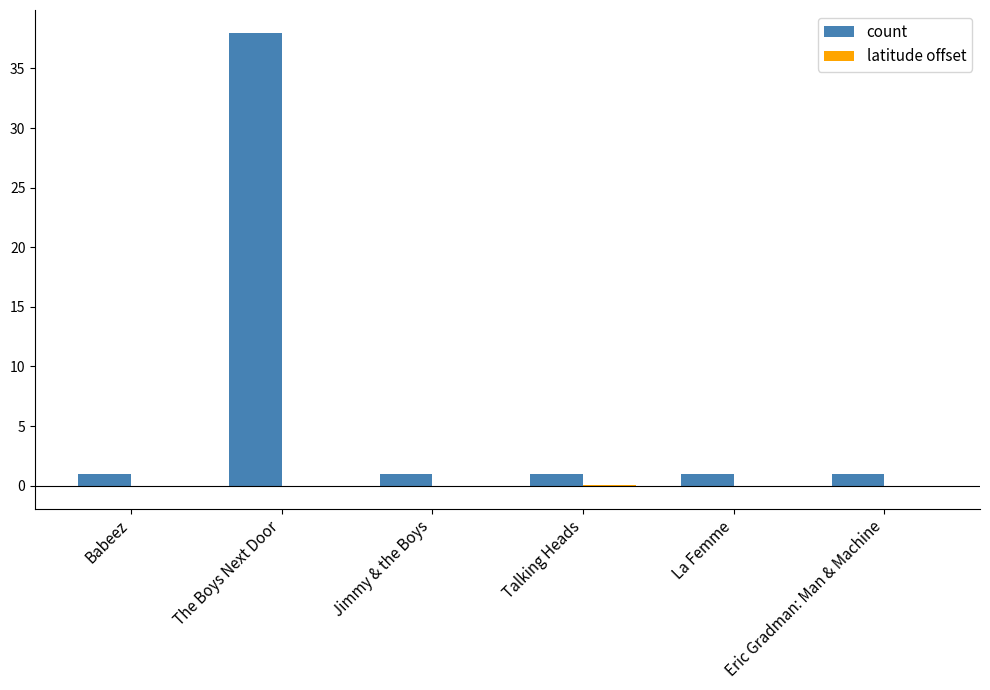

Is it true that count equals 1.0 at La Femme?

True